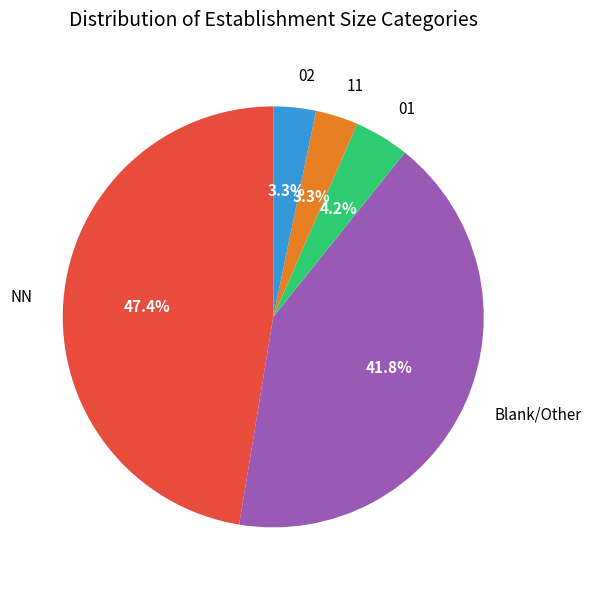

Which slice is the largest?

NN